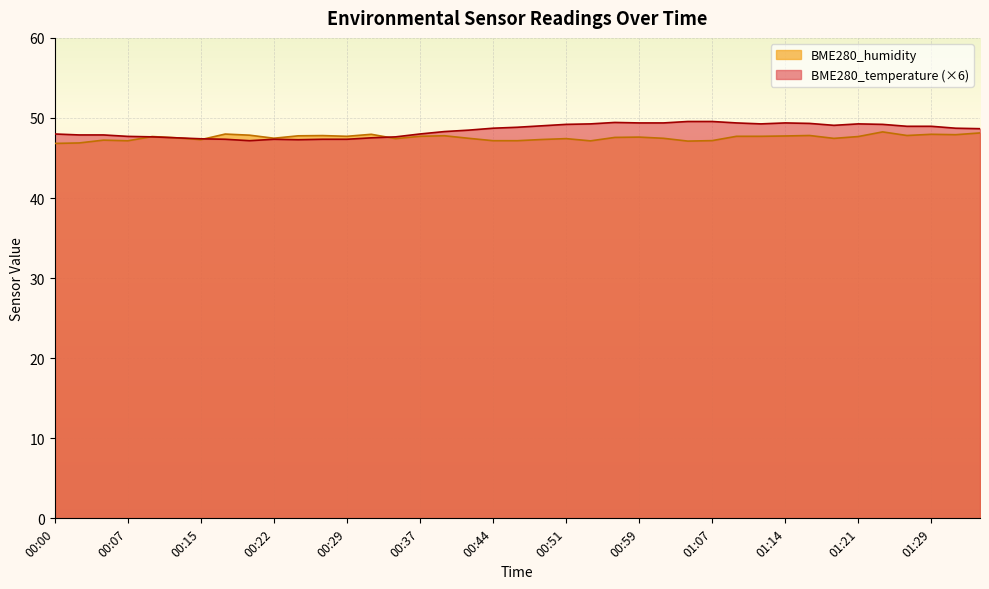

What are all the series names shown in the legend?

BME280_humidity, BME280_temperature (×6)